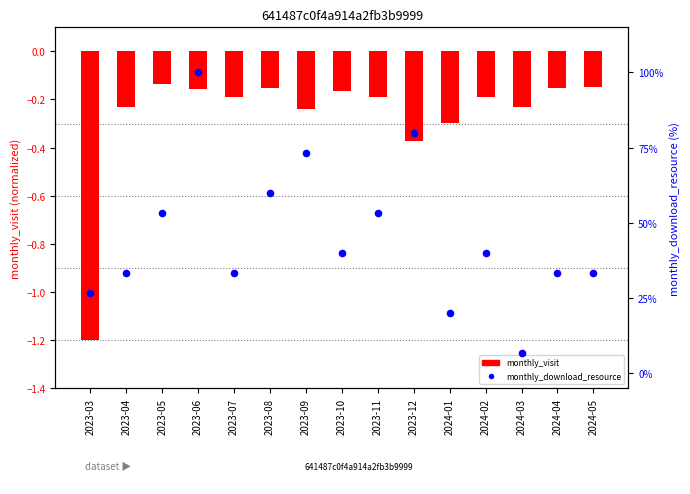

Which series contains the lowest Y value?

monthly_visit